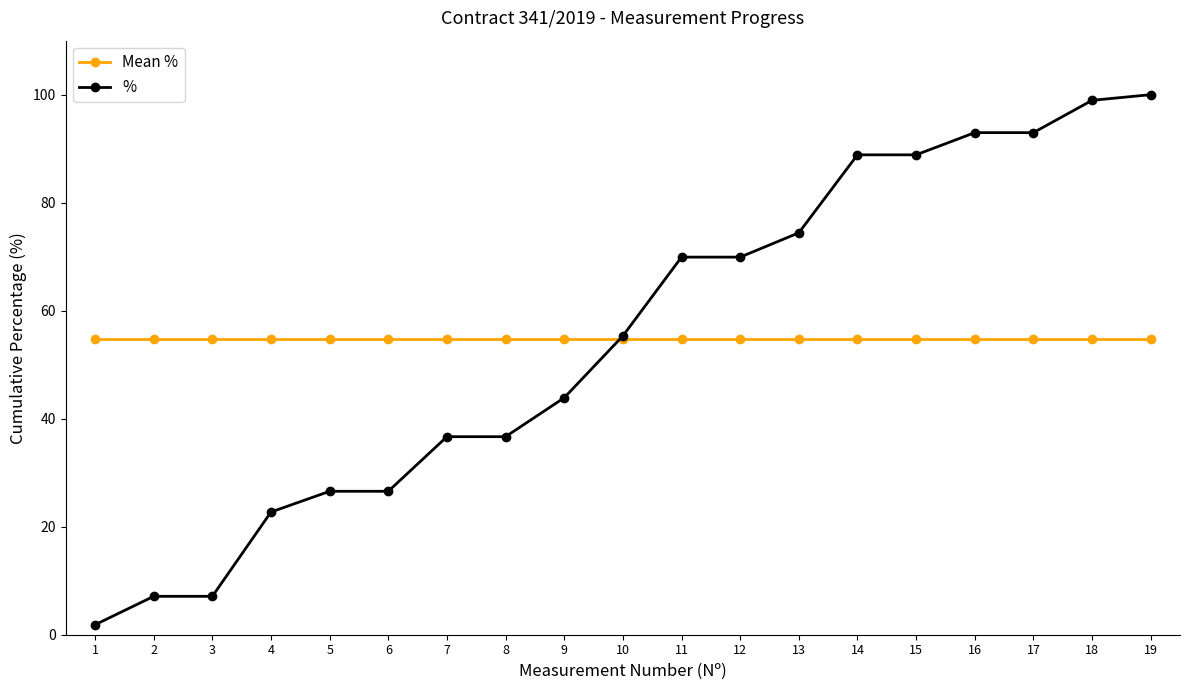

Read the Mean % value at 18.

54.8